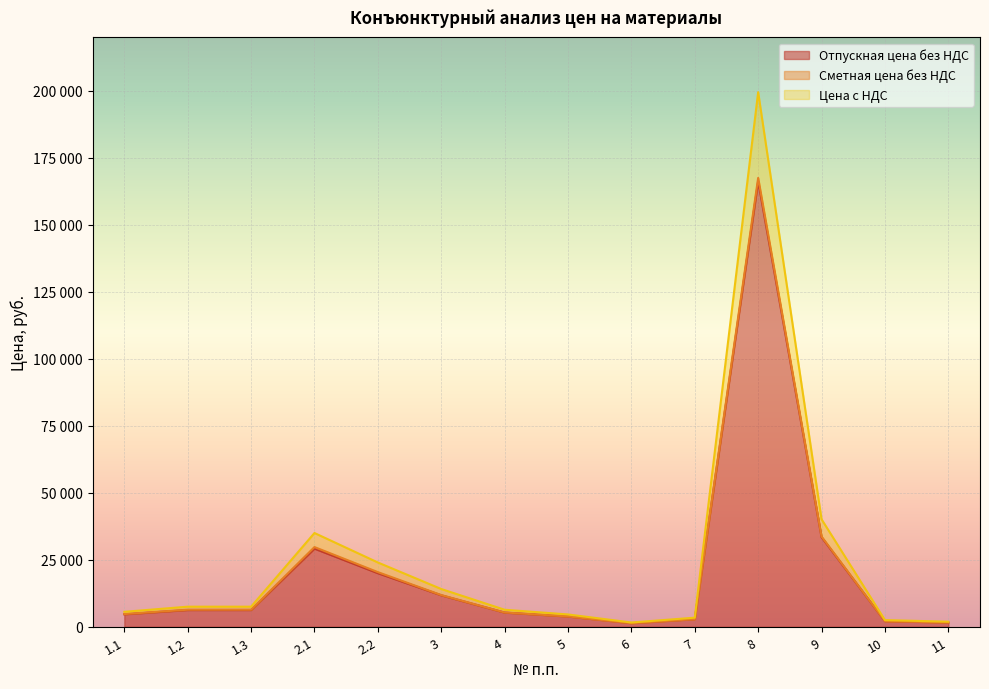

True or false: Отпускная цена без НДС and Сметная цена без НДС intersect in this chart.

False